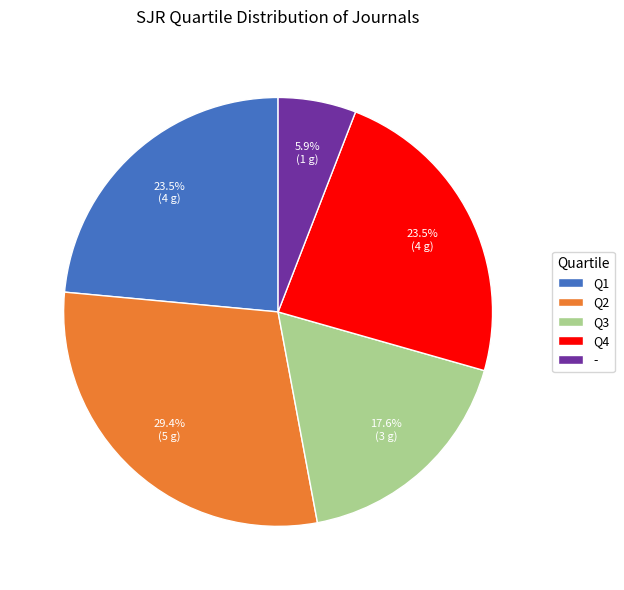

How many slices are in this pie chart?

5